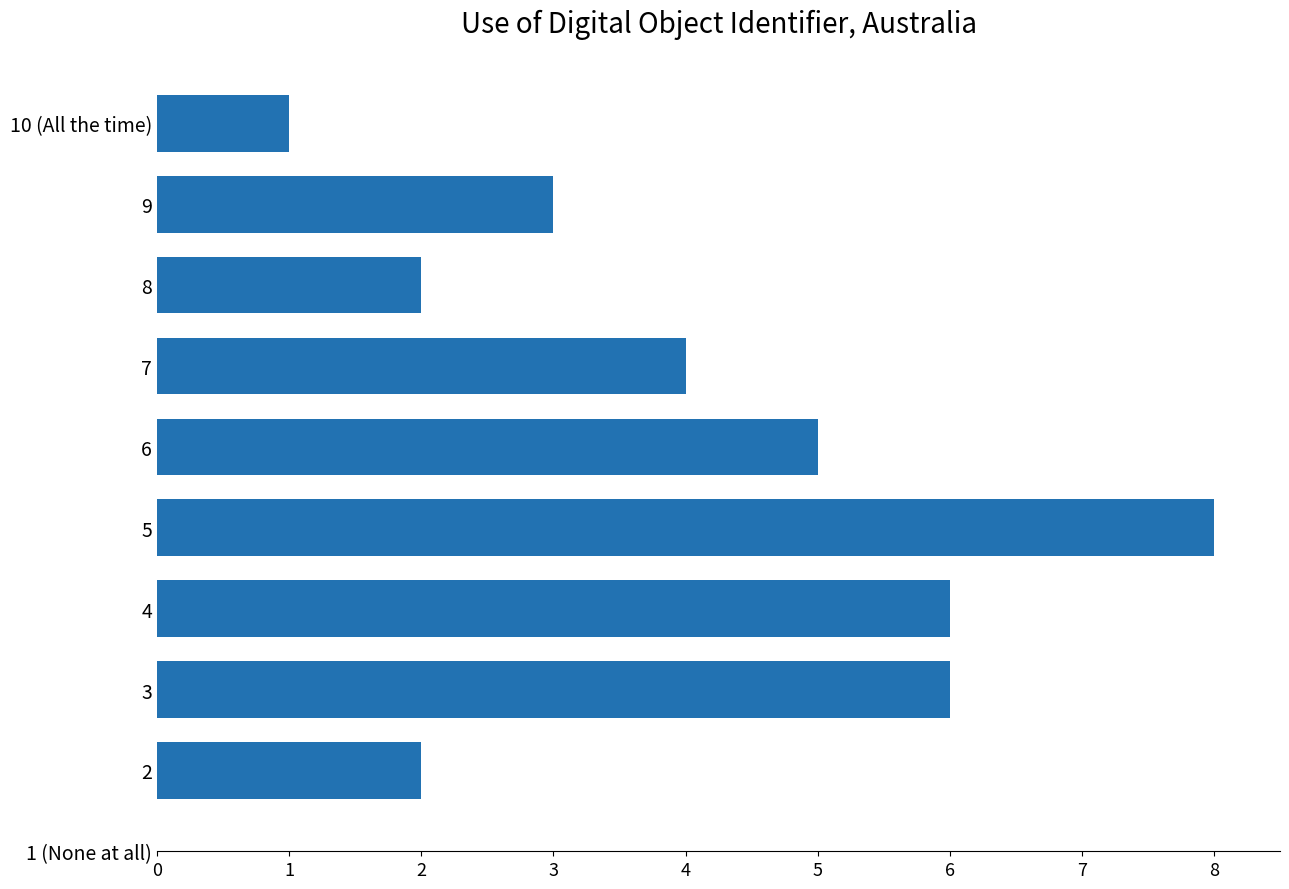

What is the ratio of the value at 3 to the value at 2?

3.0